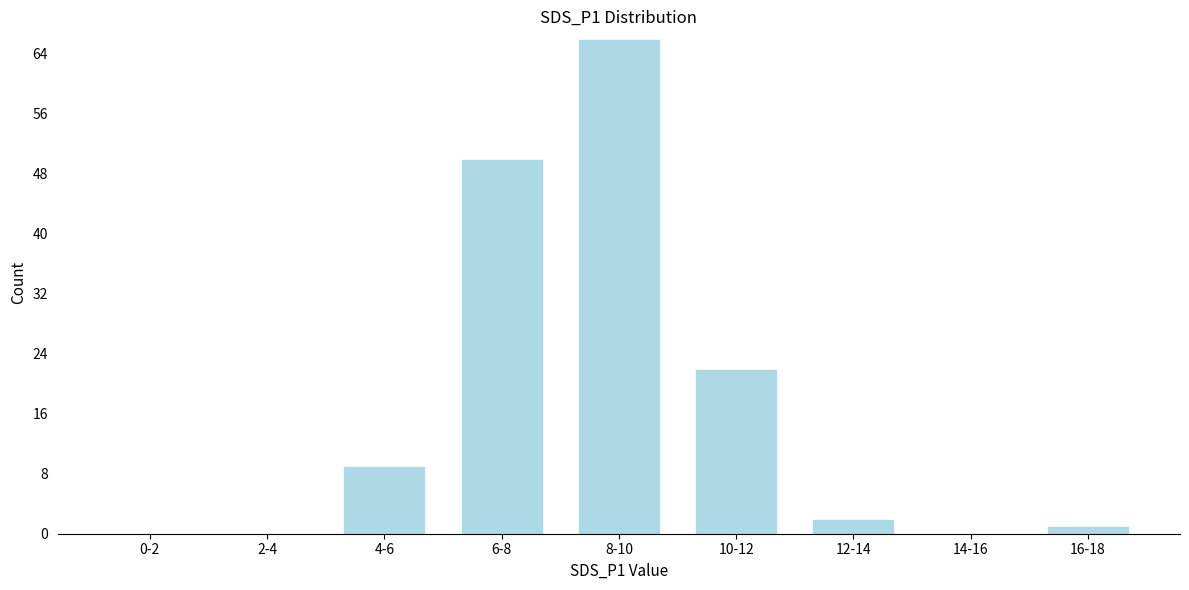

Reading right to left, list all the values displayed in this chart.

16-18=1	14-16=0	12-14=2	10-12=22	8-10=66	6-8=50	4-6=9	2-4=0	0-2=0